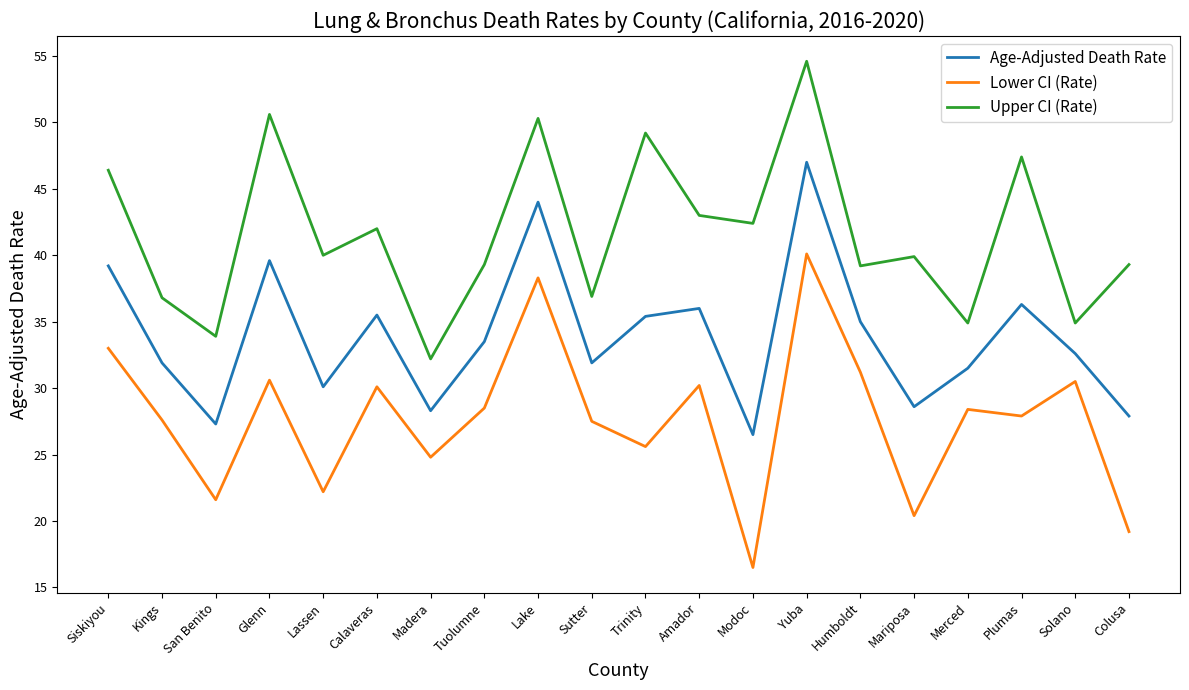

Where is the first local maximum for Age-Adjusted Death Rate?

Glenn